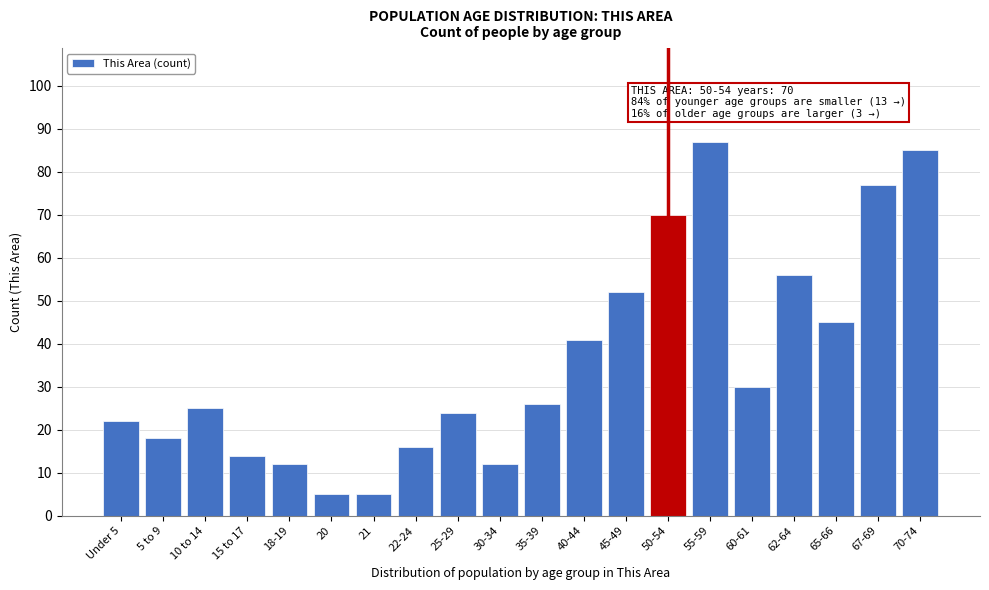

Reading right to left, list all the values displayed in this chart.

70-74=85	67-69=77	65-66=45	62-64=56	60-61=30	55-59=87	50-54=70	45-49=52	40-44=41	35-39=26	30-34=12	25-29=24	22-24=16	21=5	20=5	18-19=12	15 to 17=14	10 to 14=25	5 to 9=18	Under 5=22